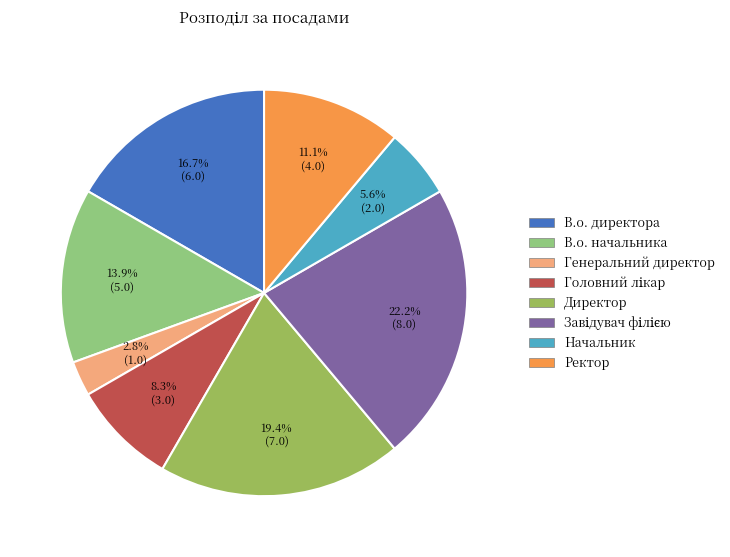

What is the total percentage of Генеральний директор and Ректор?

13.9%